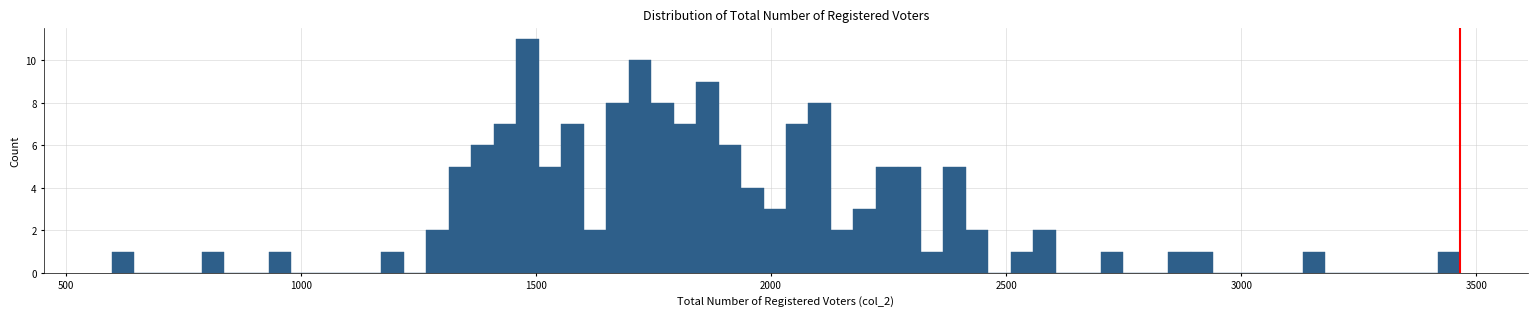

Around what value on the x-axis is the tallest bar? Give the approximate position of its centre, as read against the axis.

1500